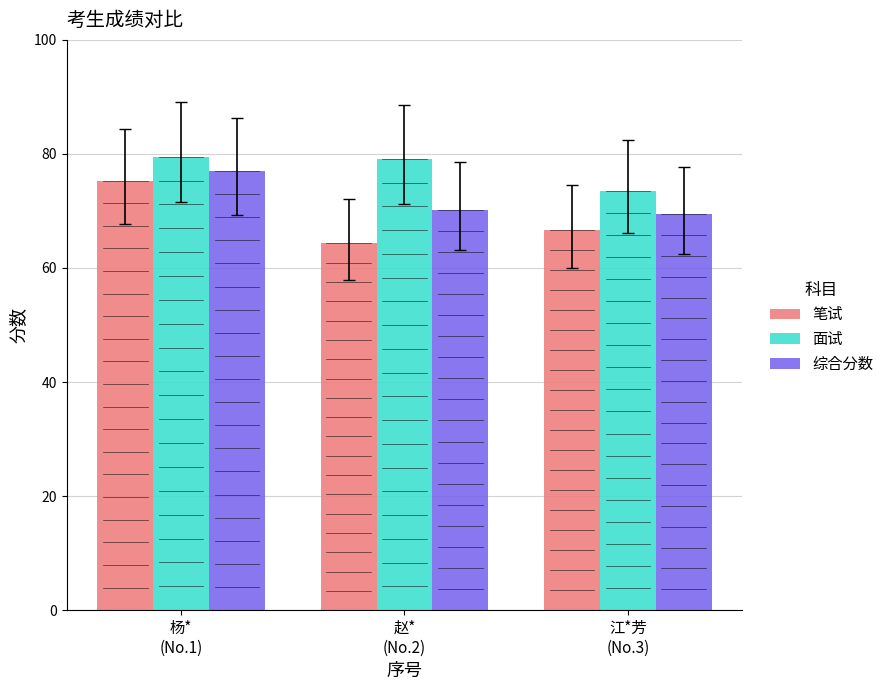

Which category has the lowest value in the 笔试 series?

赵*
(No.2)